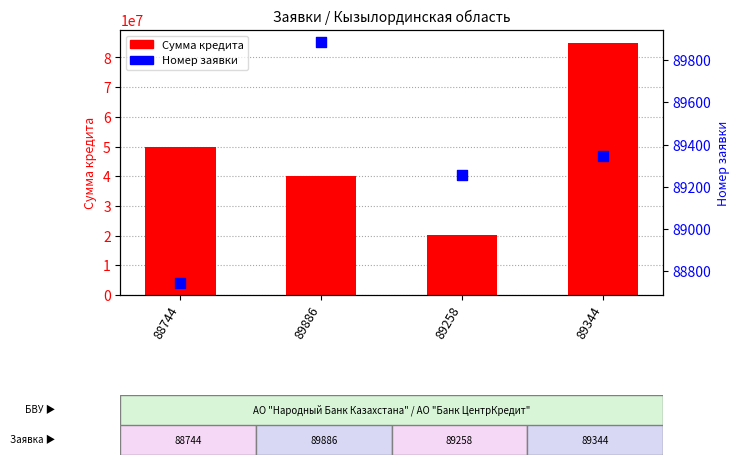

What are all the series names shown in the legend?

Сумма кредита, Номер заявки